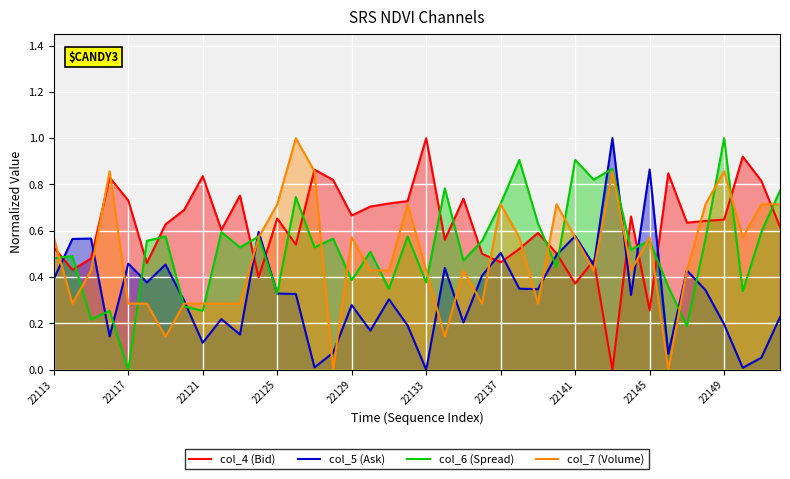

Is it true that col_6 (Spread) equals 0.2 at 14?

False